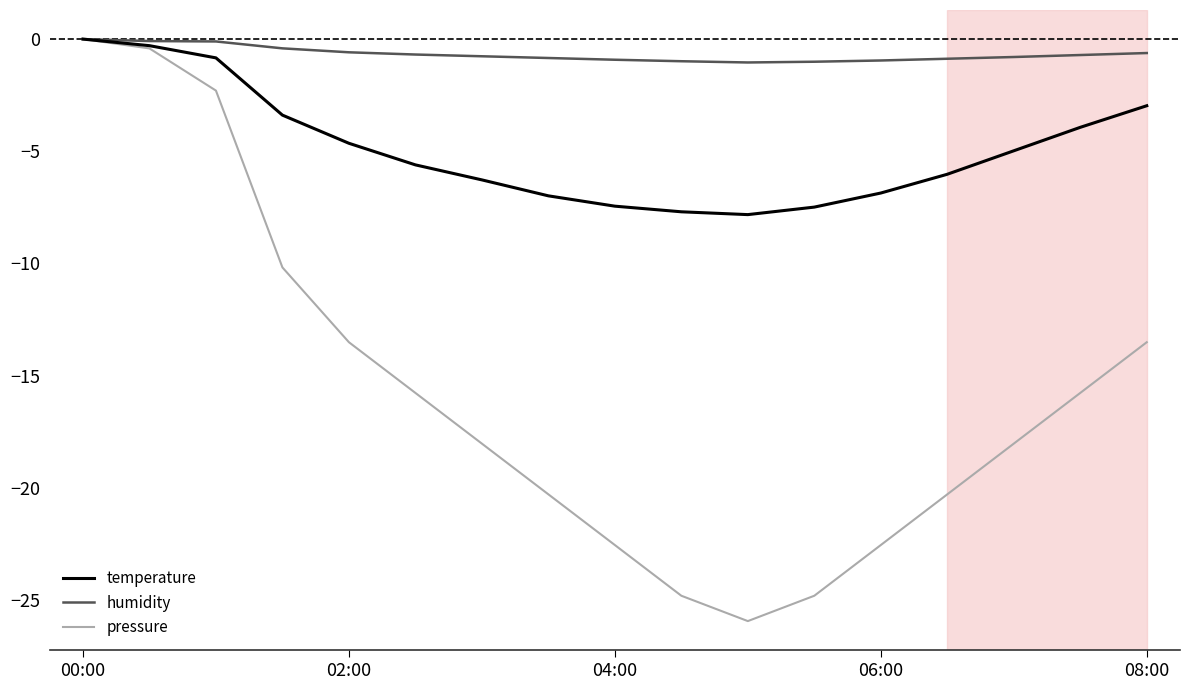

Which series has the widest spread of values?

pressure